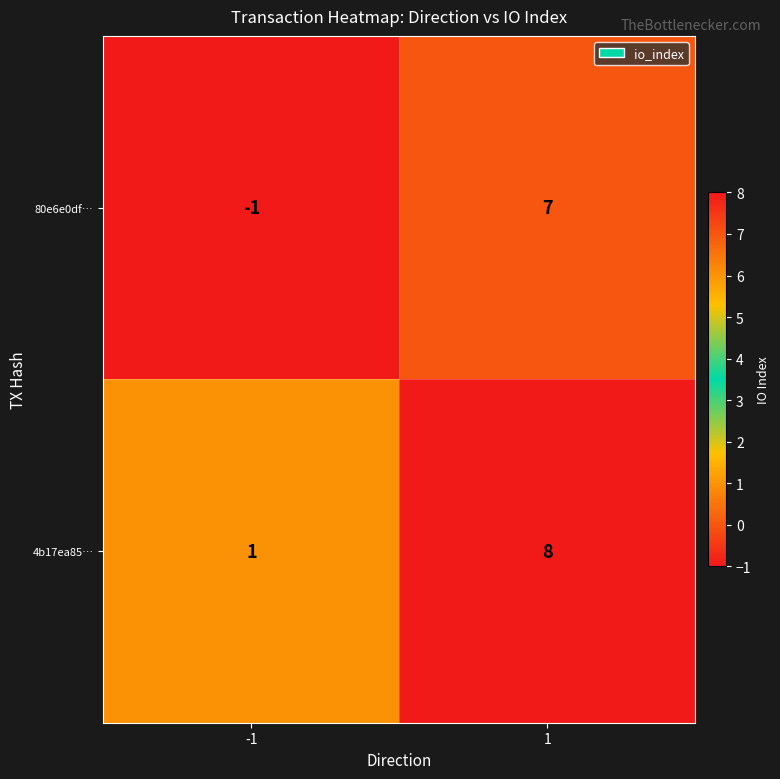

The 80e6e0df… series shows 7 at 1. True or false?

True